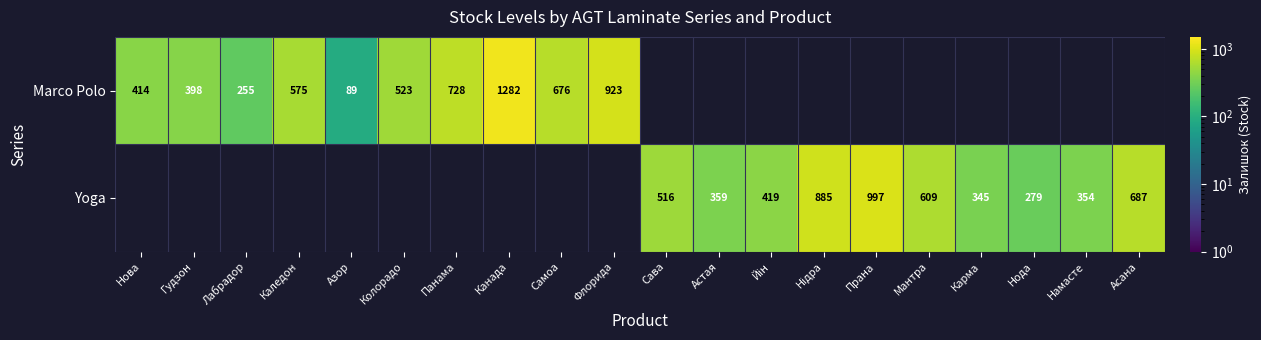

True or false: Marco Polo has a value of 728 at Панама.

True